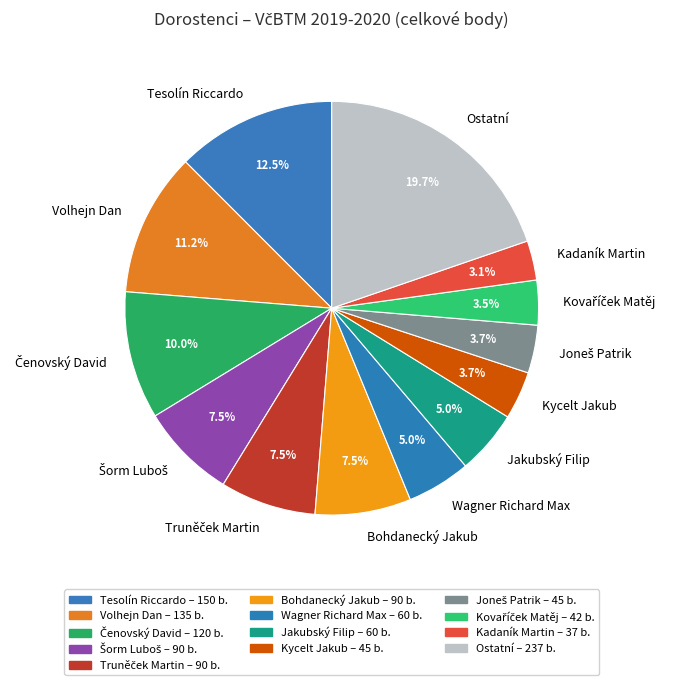

How many segments does this pie chart have?

13